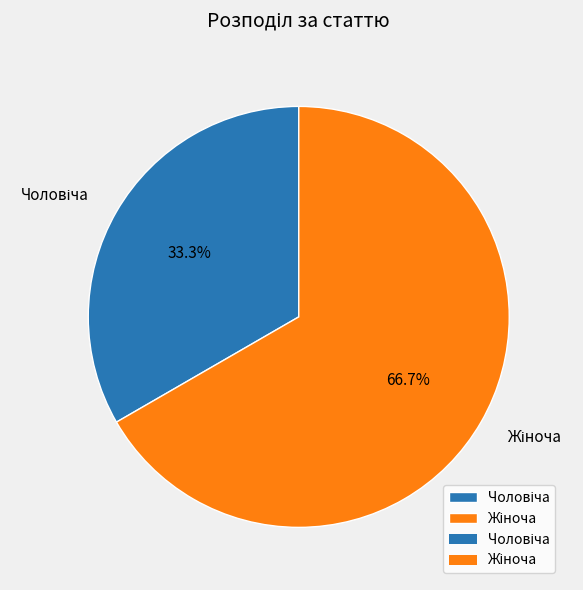

Is there any slice that represents more than half of the pie?

Yes